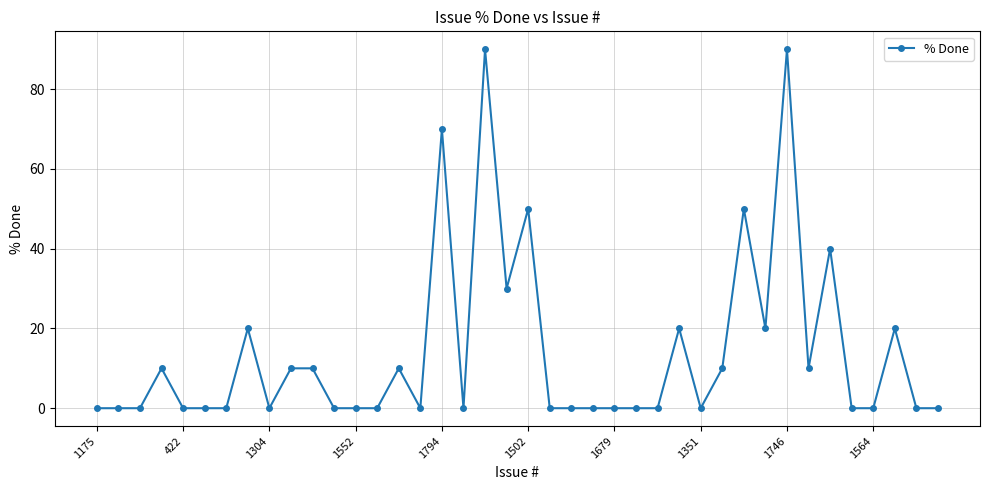

True or false: there are more than 2 points higher than both neighbors.

True